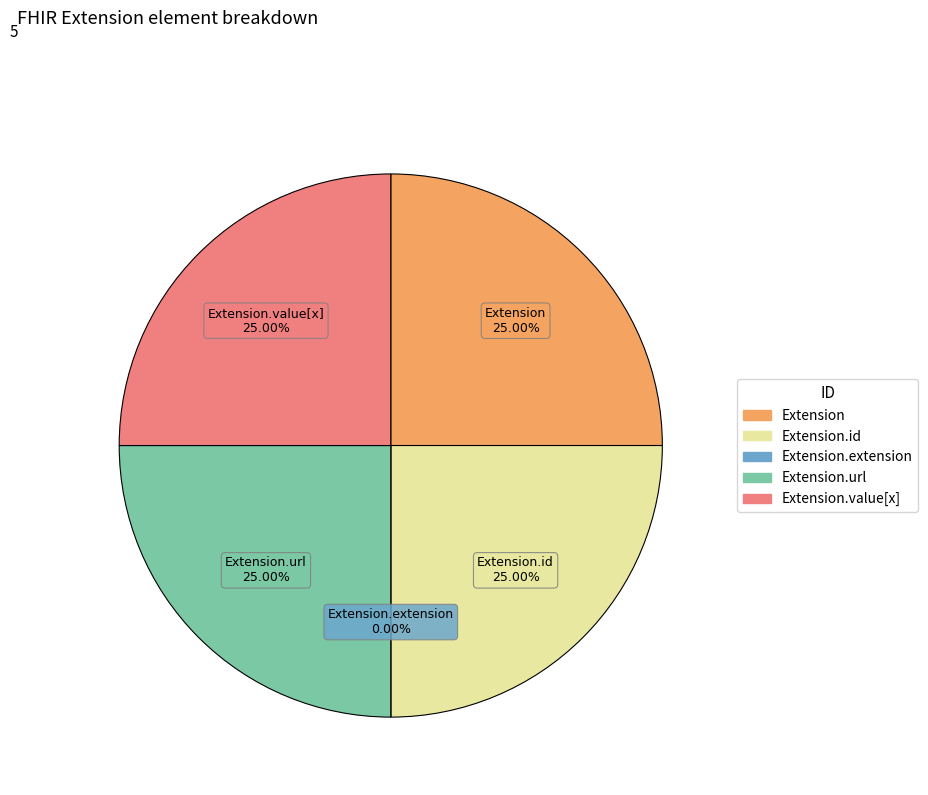

Is it true that Extension is 25% of the pie?

True